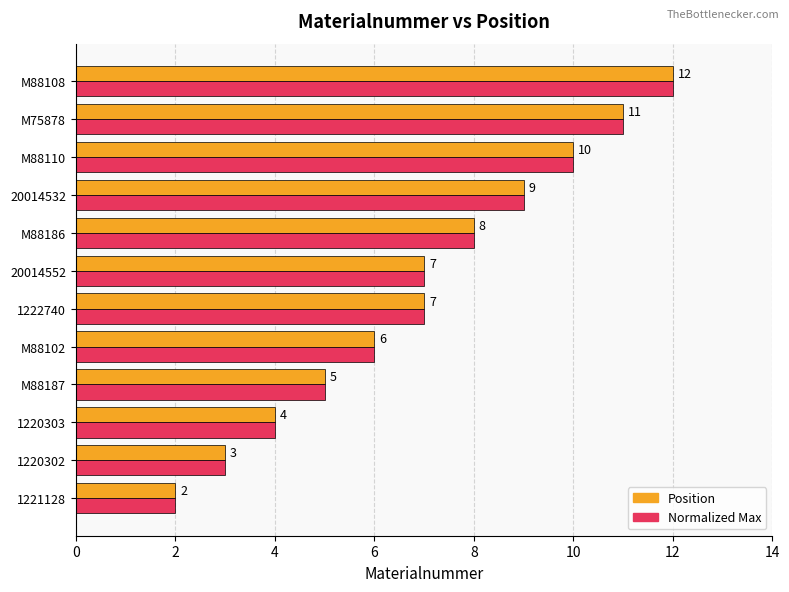

What is the difference between the maximum and second lowest values in the Normalized Max series?

9